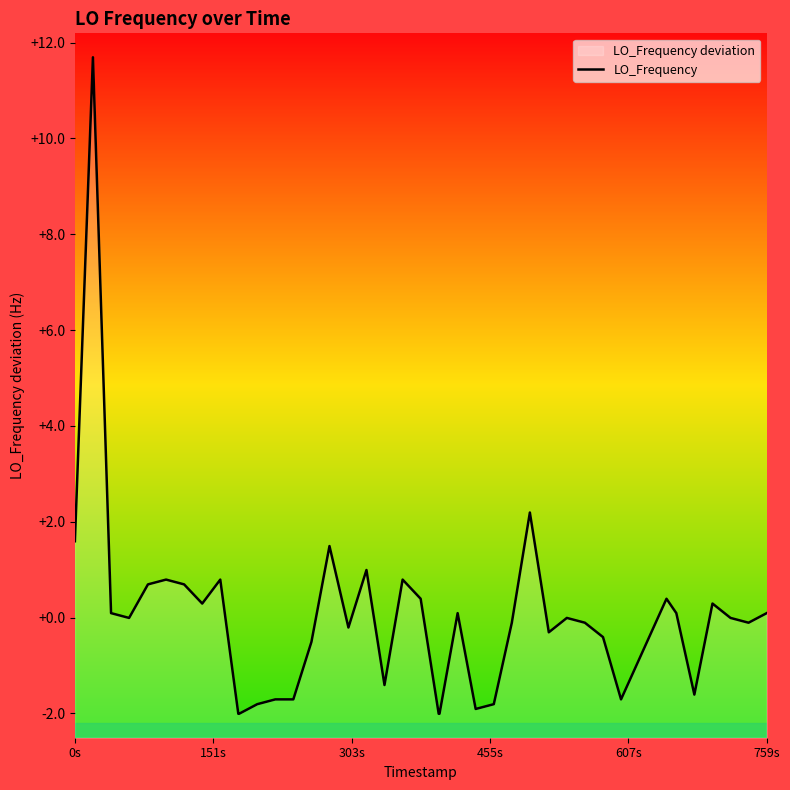

True or false: the data shows -0.0 at 37.

False